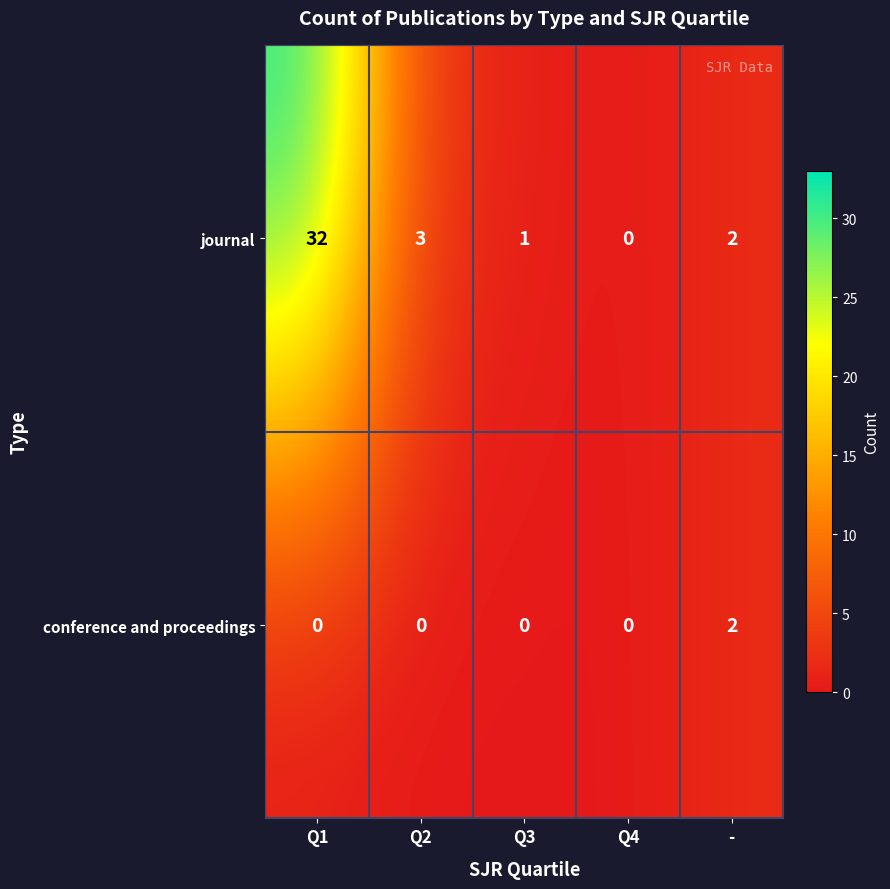

What is the average value of the journal series?

8